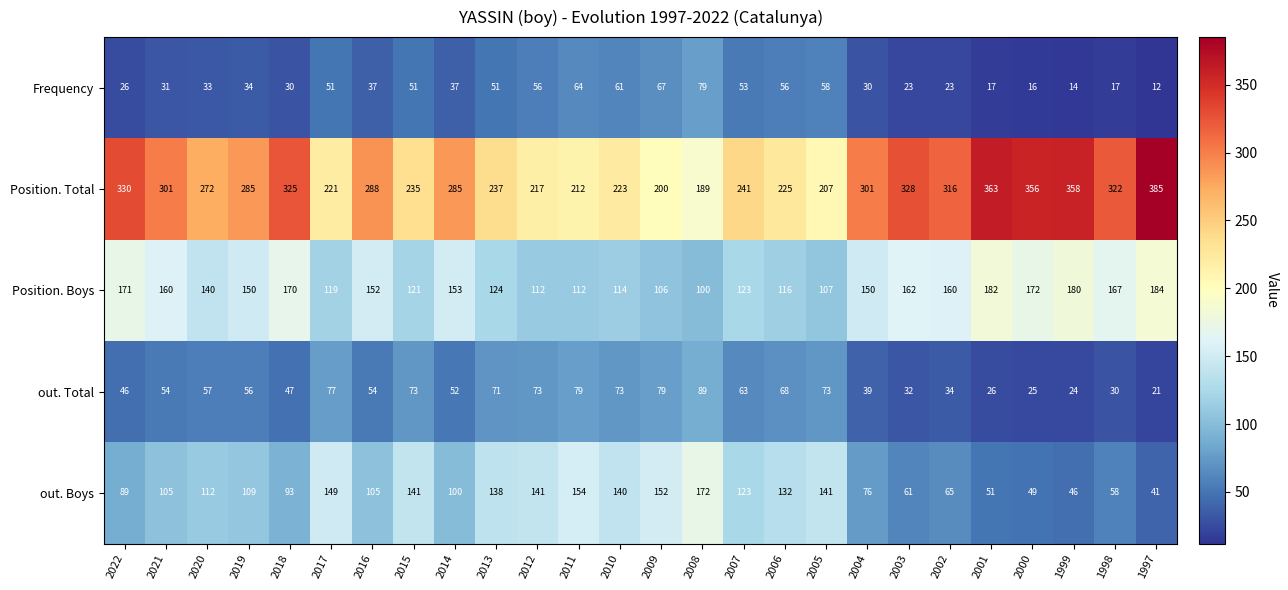

Rank the series at 2021 from highest to lowest value.

Position. Total, Position. Boys, out. Boys, out. Total, Frequency